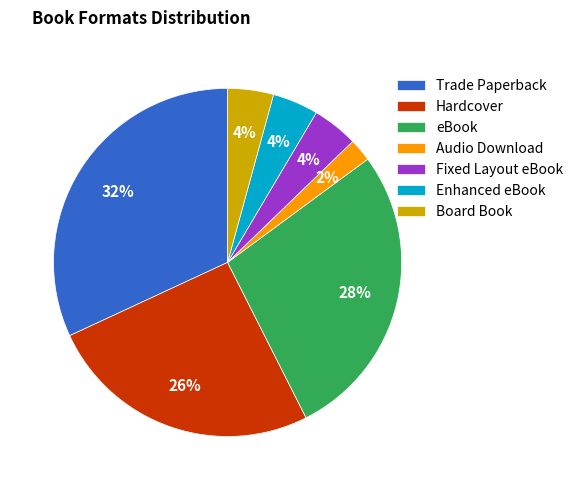

Is the sum of Board Book and Audio Download greater than half?

No